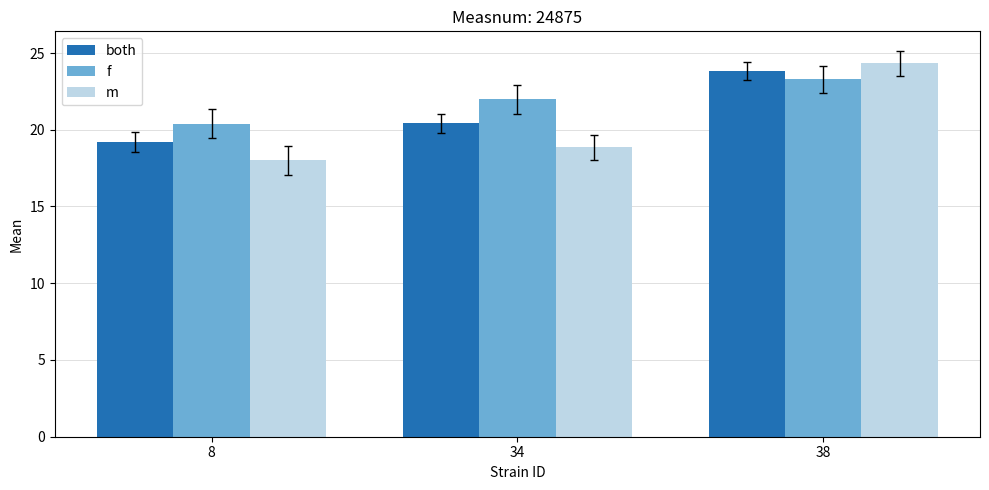

The both series shows 23.8 at 38. True or false?

True